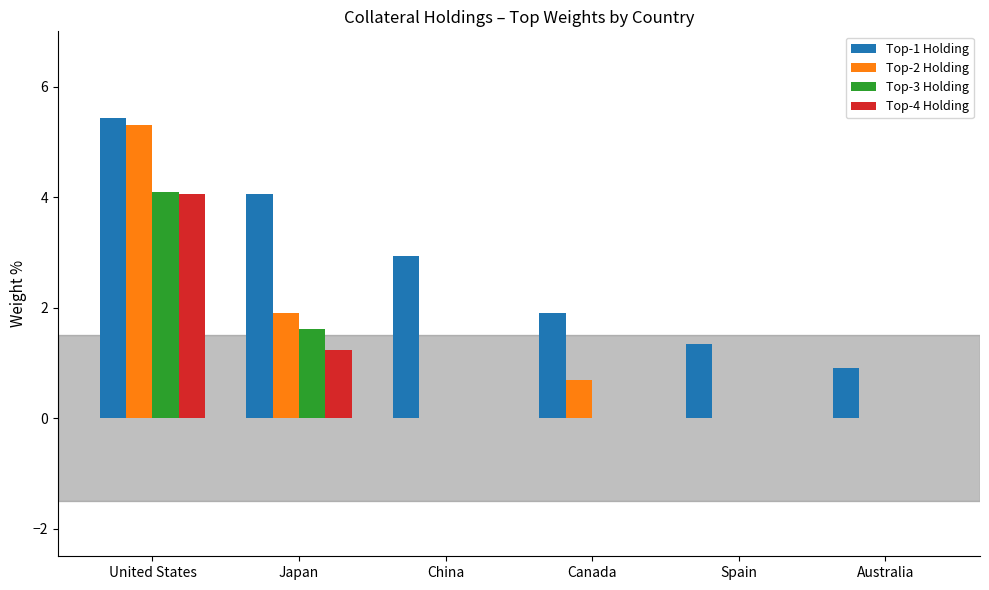

Reading right to left, transcribe all the data shown in this chart.

Top-1 Holding: Australia=0.9	Spain=1.4	Canada=1.9	China=2.9	Japan=4.1	United States=5.4
Top-2 Holding: Australia=0.0	Spain=0.0	Canada=0.7	China=0.0	Japan=1.9	United States=5.3
Top-3 Holding: Australia=0.0	Spain=0.0	Canada=0.0	China=0.0	Japan=1.6	United States=4.1
Top-4 Holding: Australia=0.0	Spain=0.0	Canada=0.0	China=0.0	Japan=1.2	United States=4.1